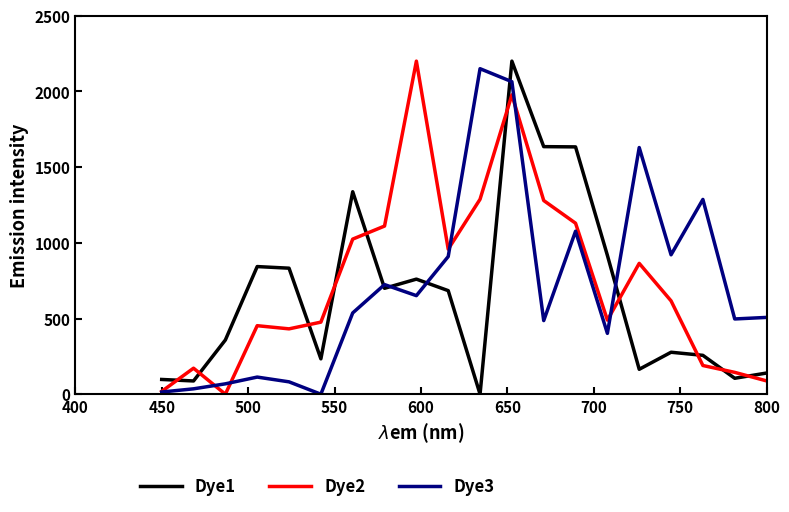

What is the highest value of the Dye2 series?

2200.0